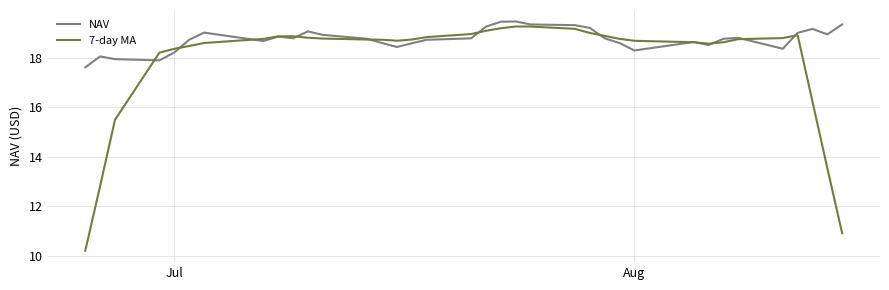

What is the lowest value of the NAV series?

17.6